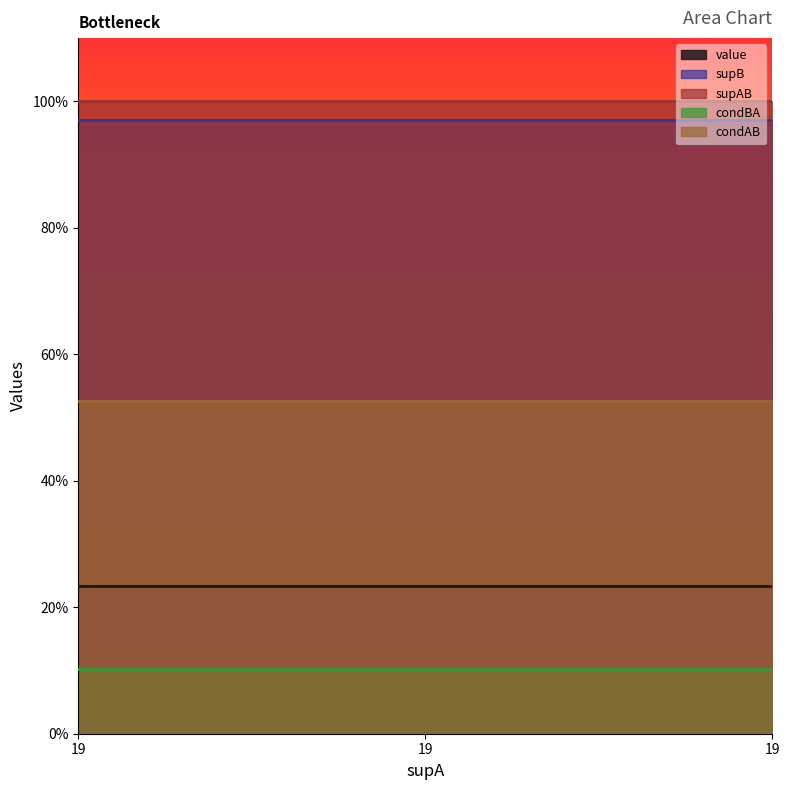

What is the value of the supB point at the 3rd from the left?

97.0